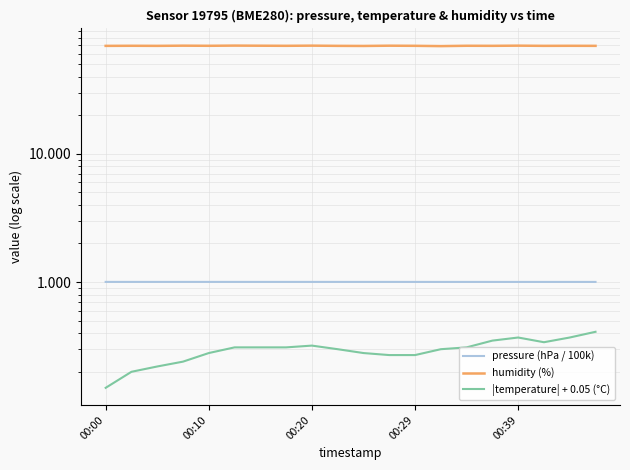

Which series has the widest spread of values?

humidity (%)